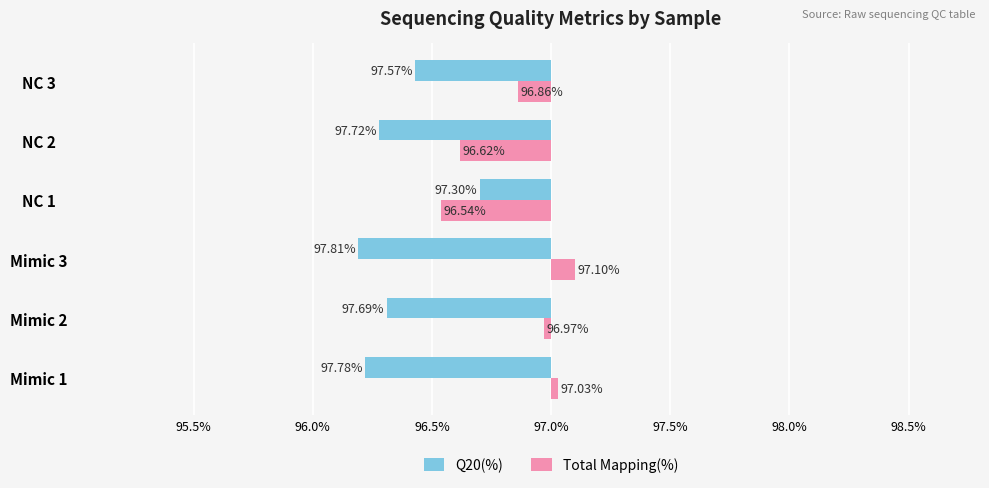

What are all the series names shown in the legend?

Q20(%), Total Mapping(%)